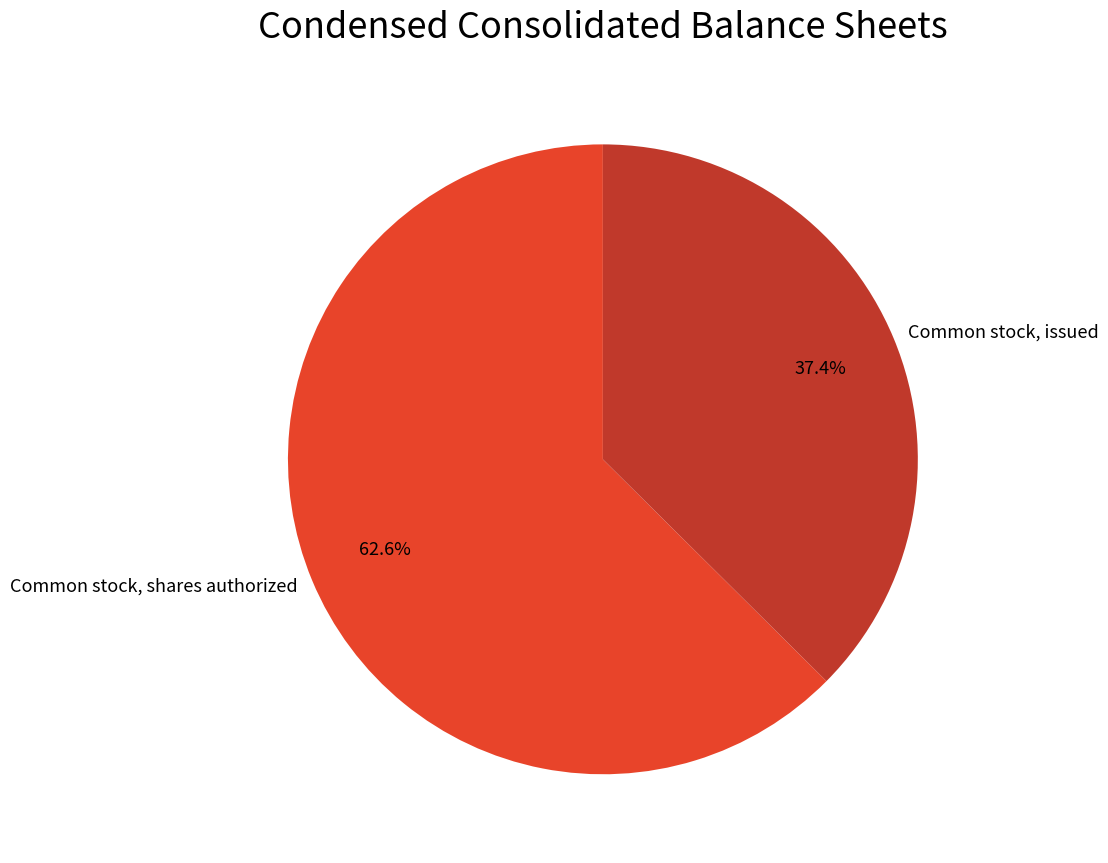

What is the smallest slice in the pie chart?

Common stock, issued